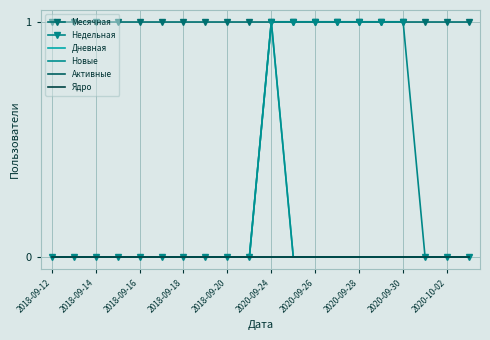

At which label is Месячная closest to 1?

2018-09-12